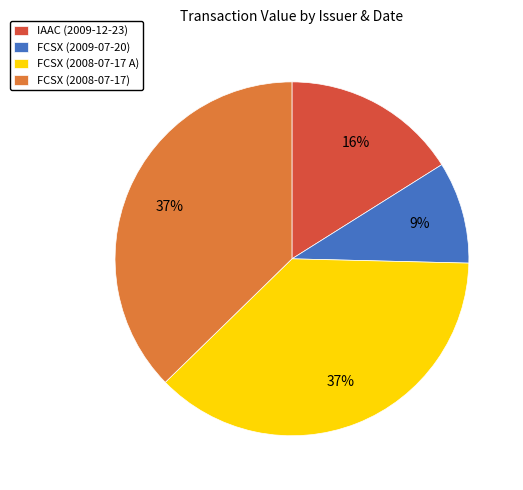

Approximately how many times larger is the value at FCSX (2008-07-17) compared to FCSX (2008-07-17 A)?

1.0